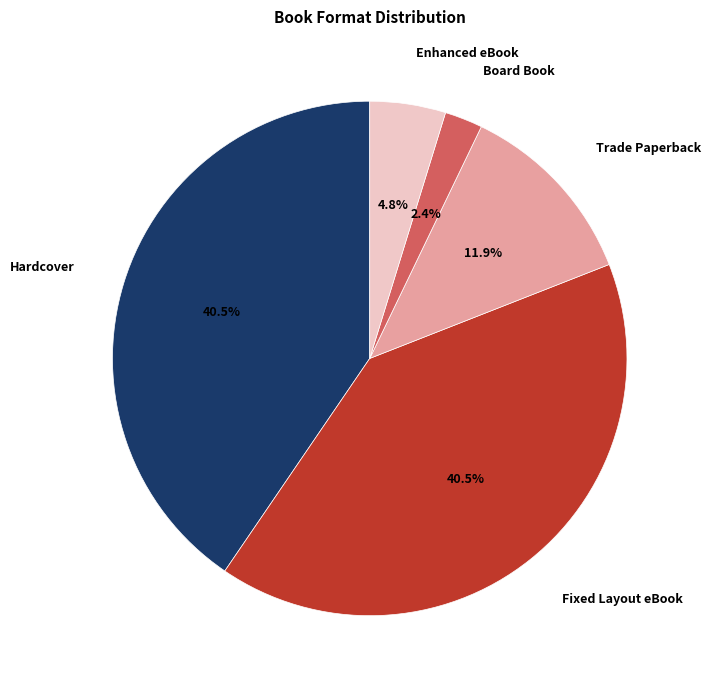

Which has a higher value, Trade Paperback or Board Book?

Trade Paperback